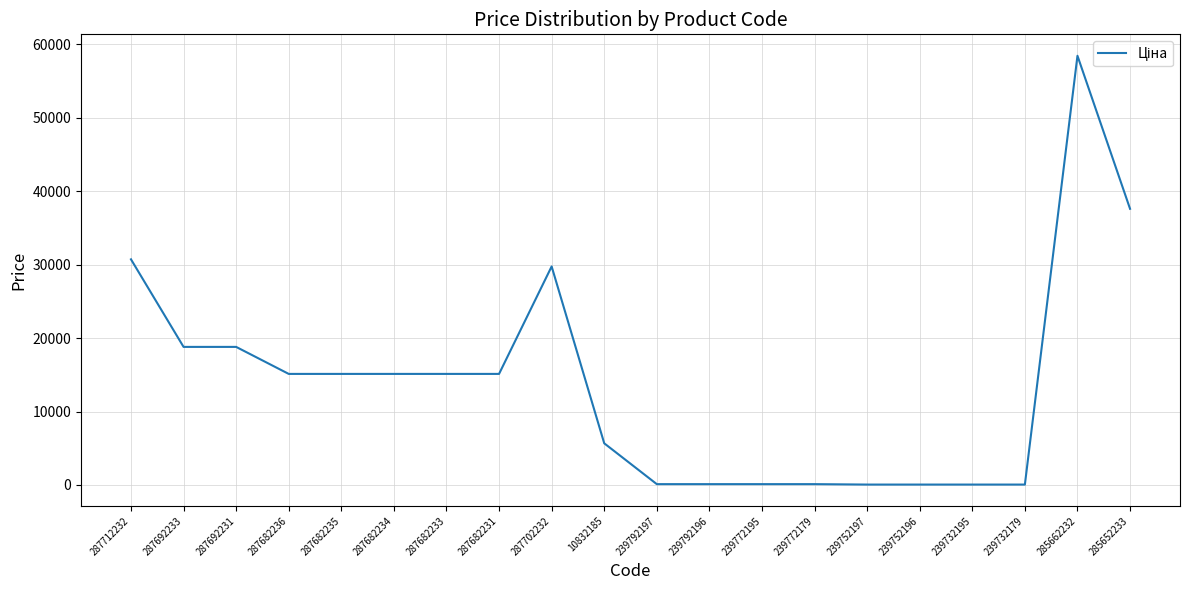

What is the approximate value at 287682235?

15120.0